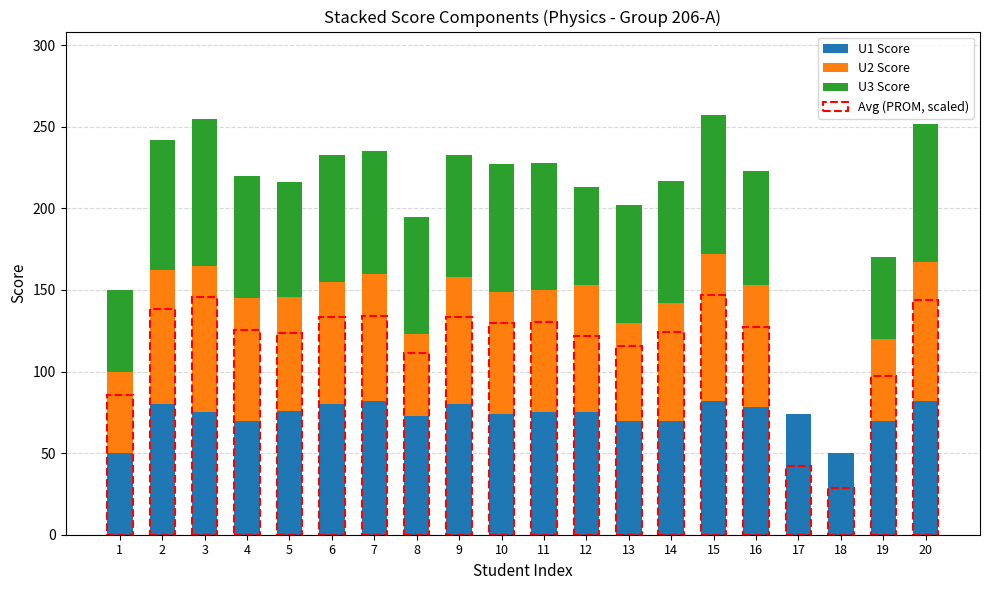

The value of U2 at 18 is 44. True or false?

False